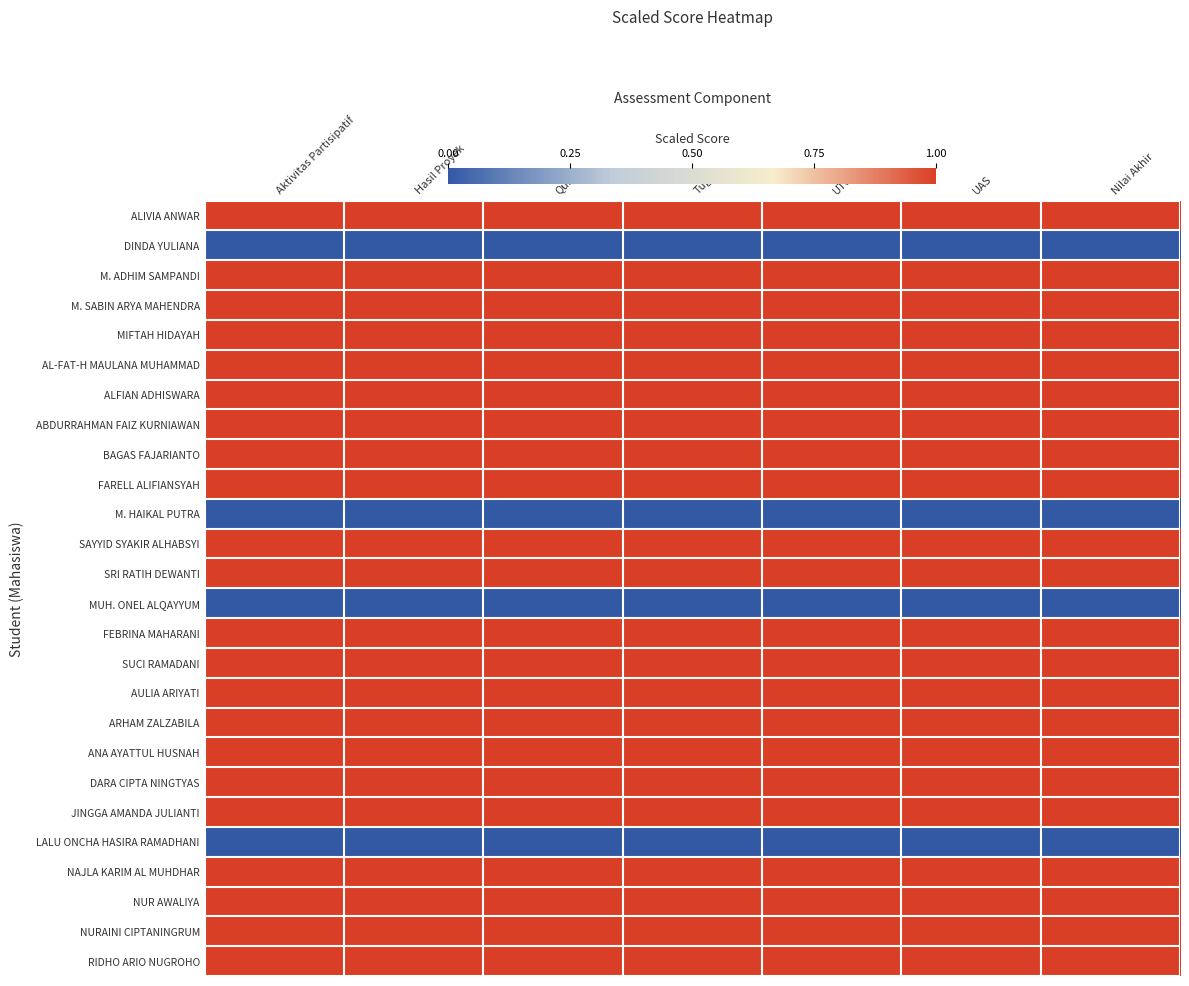

Reading right to left, list all the values displayed in this chart.

ALIVIA ANWAR: Nilai Akhir=1	UAS=1	UTS=1	Tugas=1	Quiz=1	Hasil Proyek=1	Aktivitas Partisipatif=1
DINDA YULIANA: Nilai Akhir=0	UAS=0	UTS=0	Tugas=0	Quiz=0	Hasil Proyek=0	Aktivitas Partisipatif=0
M. ADHIM SAMPANDI: Nilai Akhir=1	UAS=1	UTS=1	Tugas=1	Quiz=1	Hasil Proyek=1	Aktivitas Partisipatif=1
M. SABIN ARYA MAHENDRA: Nilai Akhir=1	UAS=1	UTS=1	Tugas=1	Quiz=1	Hasil Proyek=1	Aktivitas Partisipatif=1
MIFTAH HIDAYAH: Nilai Akhir=1	UAS=1	UTS=1	Tugas=1	Quiz=1	Hasil Proyek=1	Aktivitas Partisipatif=1
AL-FAT-H MAULANA MUHAMMAD: Nilai Akhir=1	UAS=1	UTS=1	Tugas=1	Quiz=1	Hasil Proyek=1	Aktivitas Partisipatif=1
ALFIAN ADHISWARA: Nilai Akhir=1	UAS=1	UTS=1	Tugas=1	Quiz=1	Hasil Proyek=1	Aktivitas Partisipatif=1
ABDURRAHMAN FAIZ KURNIAWAN: Nilai Akhir=1	UAS=1	UTS=1	Tugas=1	Quiz=1	Hasil Proyek=1	Aktivitas Partisipatif=1
BAGAS FAJARIANTO: Nilai Akhir=1	UAS=1	UTS=1	Tugas=1	Quiz=1	Hasil Proyek=1	Aktivitas Partisipatif=1
FARELL ALIFIANSYAH: Nilai Akhir=1	UAS=1	UTS=1	Tugas=1	Quiz=1	Hasil Proyek=1	Aktivitas Partisipatif=1
M. HAIKAL PUTRA: Nilai Akhir=0	UAS=0	UTS=0	Tugas=0	Quiz=0	Hasil Proyek=0	Aktivitas Partisipatif=0
SAYYID SYAKIR ALHABSYI: Nilai Akhir=1	UAS=1	UTS=1	Tugas=1	Quiz=1	Hasil Proyek=1	Aktivitas Partisipatif=1
SRI RATIH DEWANTI: Nilai Akhir=1	UAS=1	UTS=1	Tugas=1	Quiz=1	Hasil Proyek=1	Aktivitas Partisipatif=1
MUH. ONEL ALQAYYUM: Nilai Akhir=0	UAS=0	UTS=0	Tugas=0	Quiz=0	Hasil Proyek=0	Aktivitas Partisipatif=0
FEBRINA MAHARANI: Nilai Akhir=1	UAS=1	UTS=1	Tugas=1	Quiz=1	Hasil Proyek=1	Aktivitas Partisipatif=1
SUCI RAMADANI: Nilai Akhir=1	UAS=1	UTS=1	Tugas=1	Quiz=1	Hasil Proyek=1	Aktivitas Partisipatif=1
AULIA ARIYATI: Nilai Akhir=1	UAS=1	UTS=1	Tugas=1	Quiz=1	Hasil Proyek=1	Aktivitas Partisipatif=1
ARHAM ZALZABILA: Nilai Akhir=1	UAS=1	UTS=1	Tugas=1	Quiz=1	Hasil Proyek=1	Aktivitas Partisipatif=1
ANA AYATTUL HUSNAH: Nilai Akhir=1	UAS=1	UTS=1	Tugas=1	Quiz=1	Hasil Proyek=1	Aktivitas Partisipatif=1
DARA CIPTA NINGTYAS: Nilai Akhir=1	UAS=1	UTS=1	Tugas=1	Quiz=1	Hasil Proyek=1	Aktivitas Partisipatif=1
JINGGA AMANDA JULIANTI: Nilai Akhir=1	UAS=1	UTS=1	Tugas=1	Quiz=1	Hasil Proyek=1	Aktivitas Partisipatif=1
LALU ONCHA HASIRA RAMADHANI: Nilai Akhir=0	UAS=0	UTS=0	Tugas=0	Quiz=0	Hasil Proyek=0	Aktivitas Partisipatif=0
NAJLA KARIM AL MUHDHAR: Nilai Akhir=1	UAS=1	UTS=1	Tugas=1	Quiz=1	Hasil Proyek=1	Aktivitas Partisipatif=1
NUR AWALIYA: Nilai Akhir=1	UAS=1	UTS=1	Tugas=1	Quiz=1	Hasil Proyek=1	Aktivitas Partisipatif=1
NURAINI CIPTANINGRUM: Nilai Akhir=1	UAS=1	UTS=1	Tugas=1	Quiz=1	Hasil Proyek=1	Aktivitas Partisipatif=1
RIDHO ARIO NUGROHO: Nilai Akhir=1	UAS=1	UTS=1	Tugas=1	Quiz=1	Hasil Proyek=1	Aktivitas Partisipatif=1